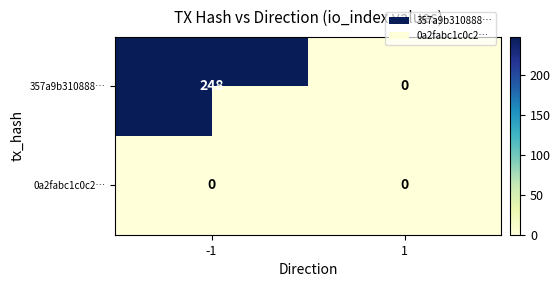

Which series has the largest total across all categories?

357a9b310888…